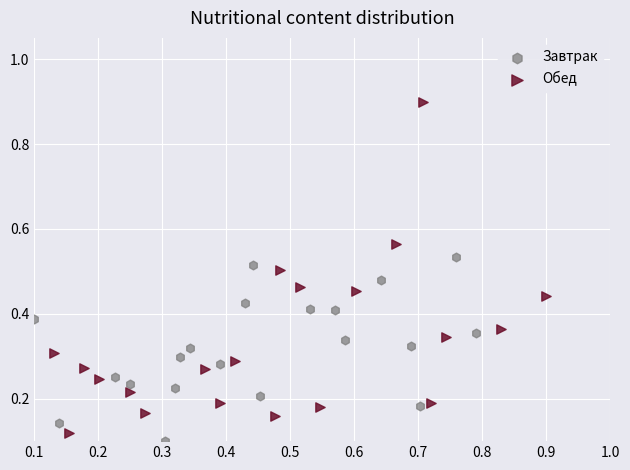

What are all the series names shown in the legend?

Завтрак, Обед